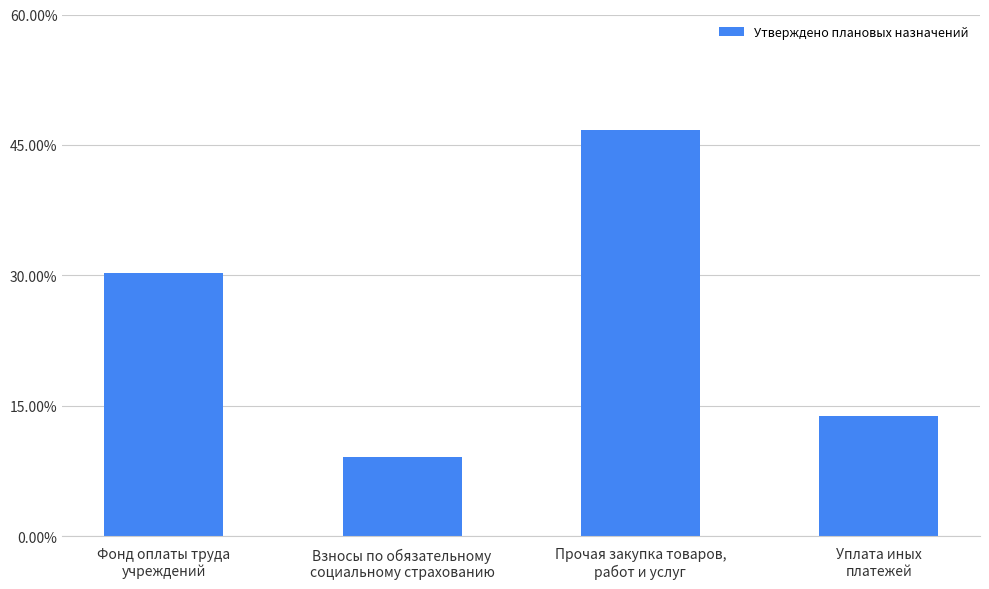

The chart shows a value of 0.2 at Фонд оплаты труда
учреждений. True or false?

False